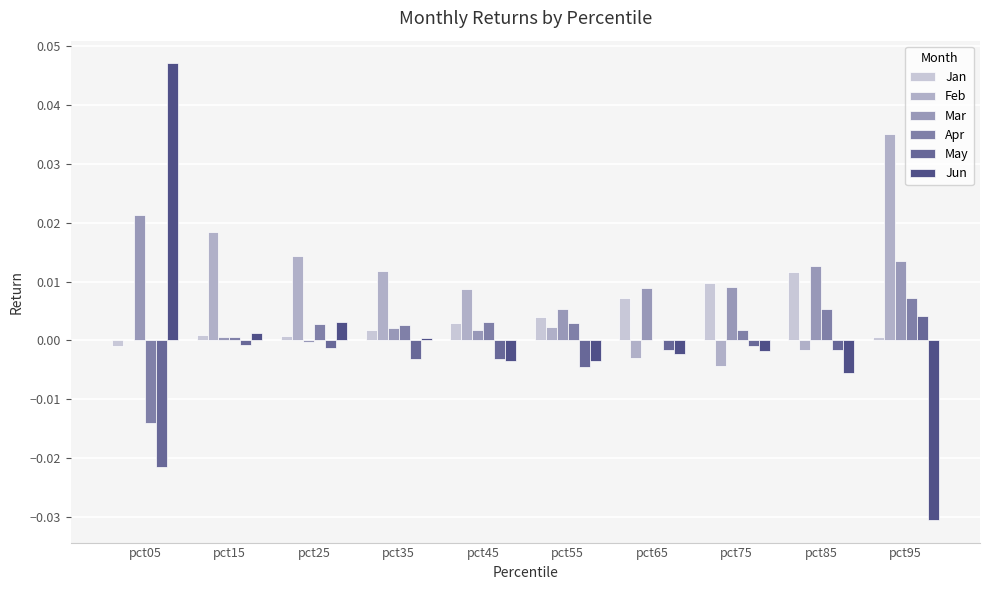

How many data points does each series have?

10